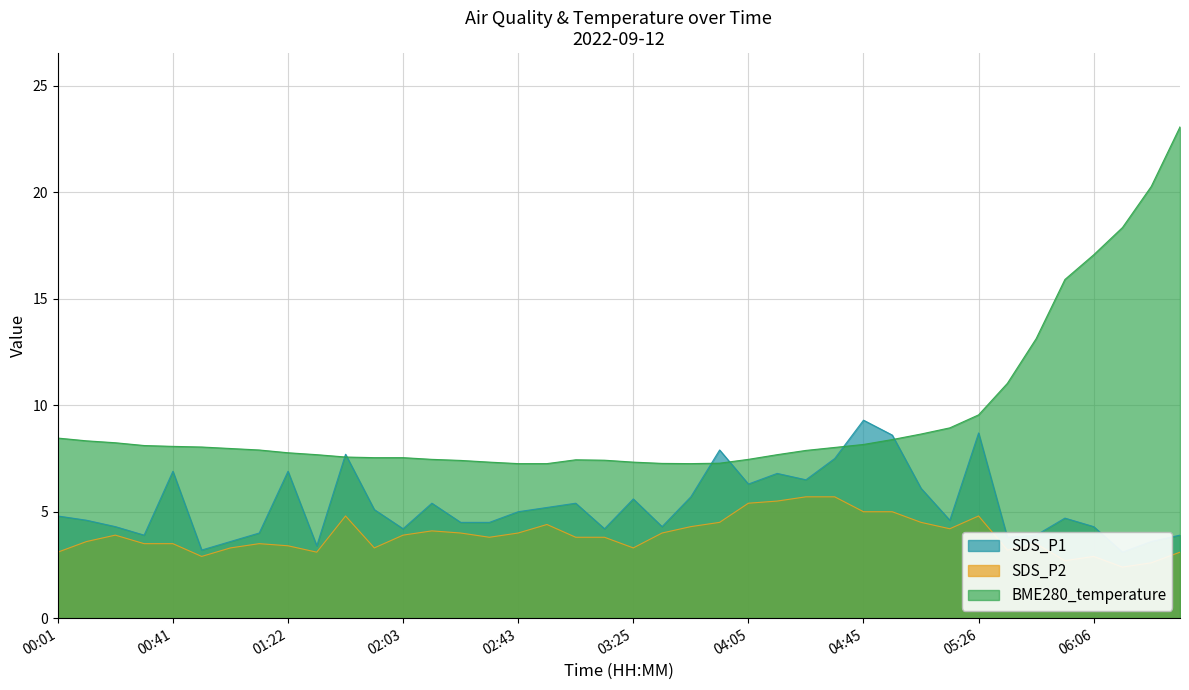

What is the lowest value of the BME280_temperature series?

7.3